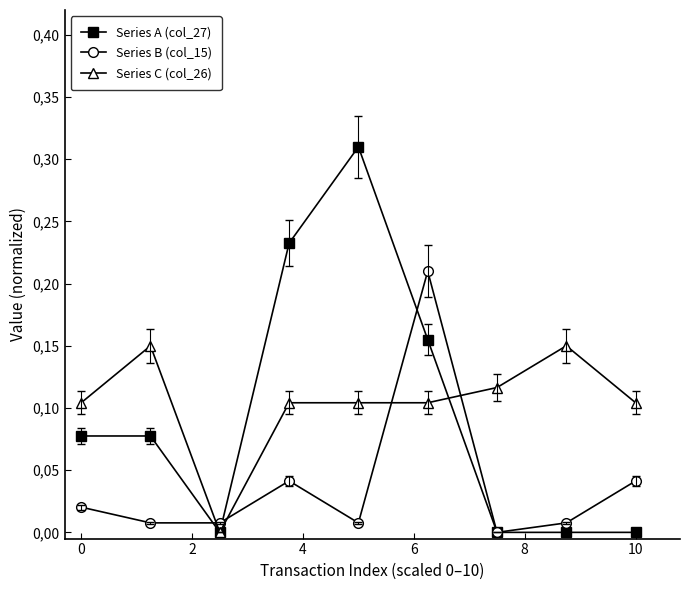

What is the greatest value displayed?

0.3